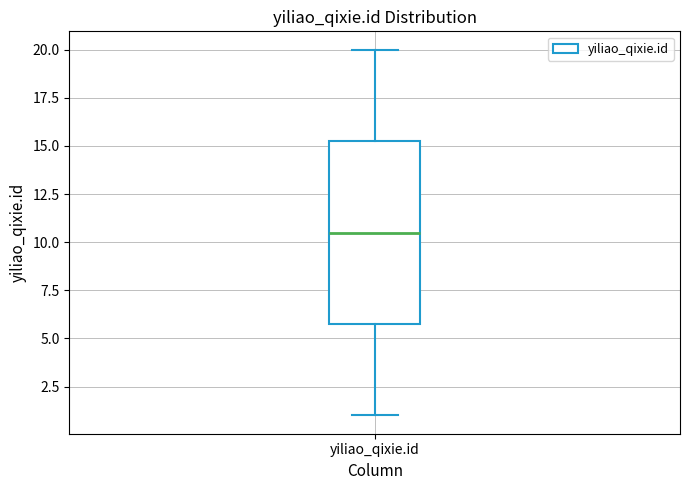

Read this box plot against the y-axis: the position of the median line, the range covered by the box, and the ends of both whiskers. The values are not printed on the chart, so give them approximately, as read against the axis.

median 10.5, box 6.0 to 15.5, whiskers 1.0 to 20.0